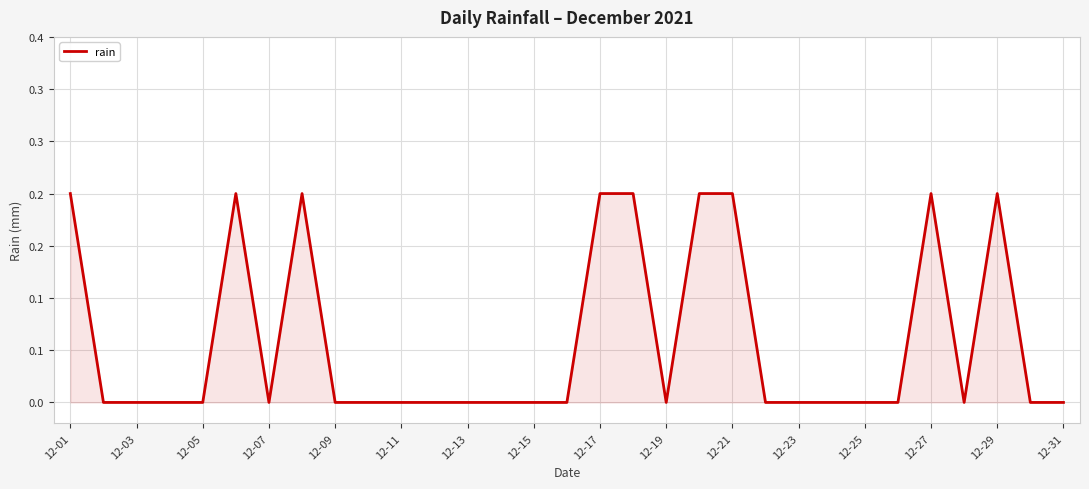

Reading left to right, transcribe all the data shown in this chart.

0.2	0.0	0.0	0.0	0.0	0.2	0.0	0.2	0.0	0.0	0.0	0.0	0.0	0.0	0.0	0.0	0.2	0.2	0.0	0.2	0.2	0.0	0.0	0.0	0.0	0.0	0.2	0.0	0.2	0.0	0.0